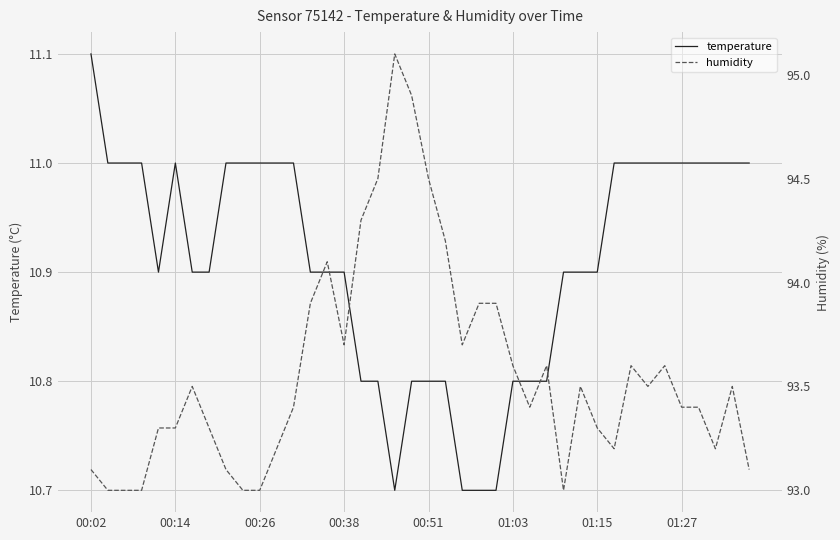

What are all the series names shown in the legend?

temperature, humidity